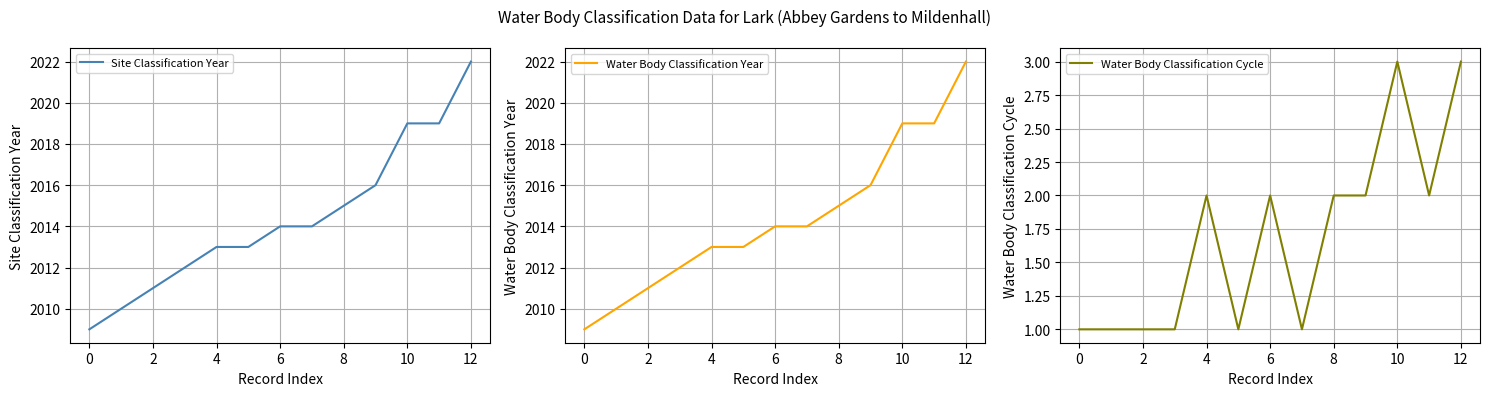

The value of Site Classification Year at 6 is 3439. True or false?

False